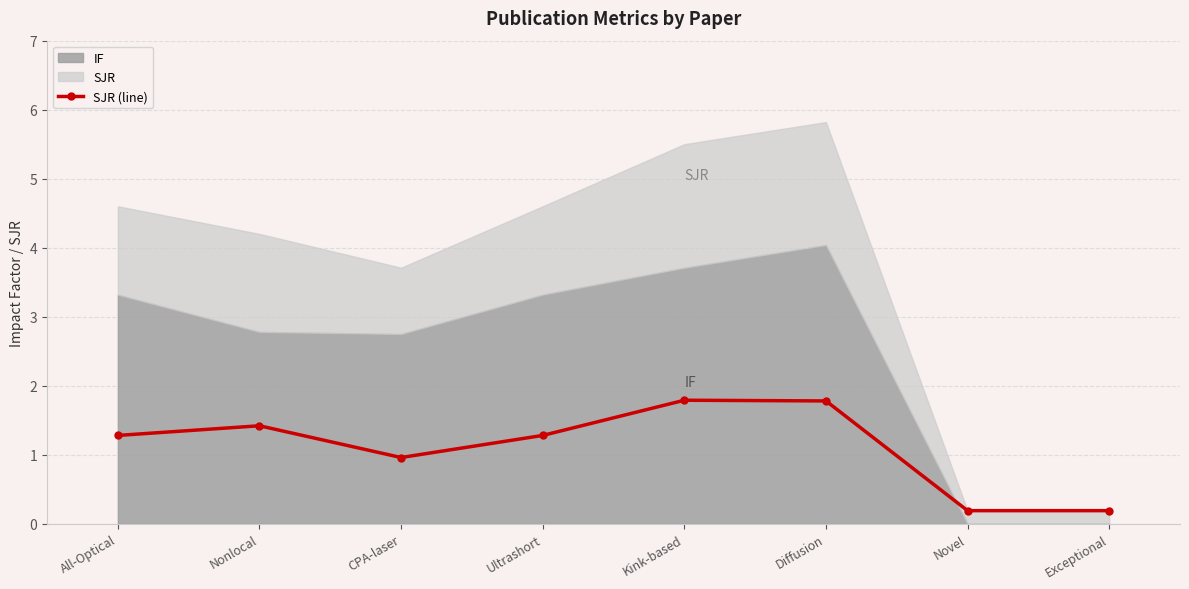

What is the approximate value at Novel?

0.2